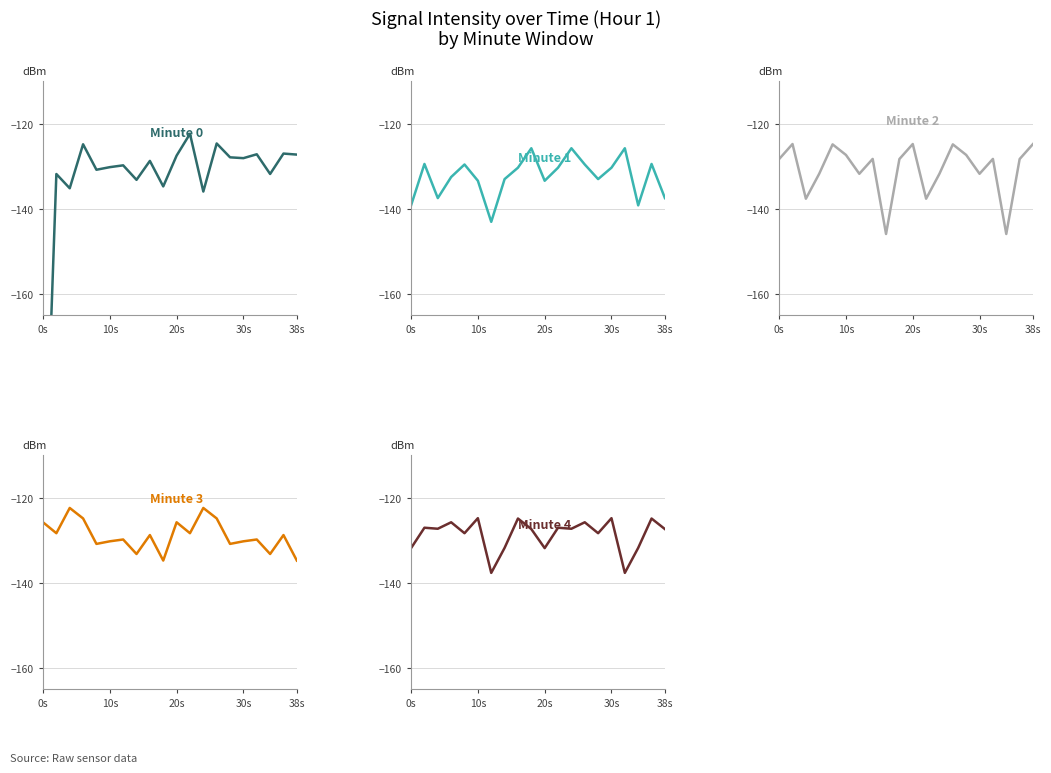

What is the difference between the Minute 2 values at 19 and 38s?

0.1